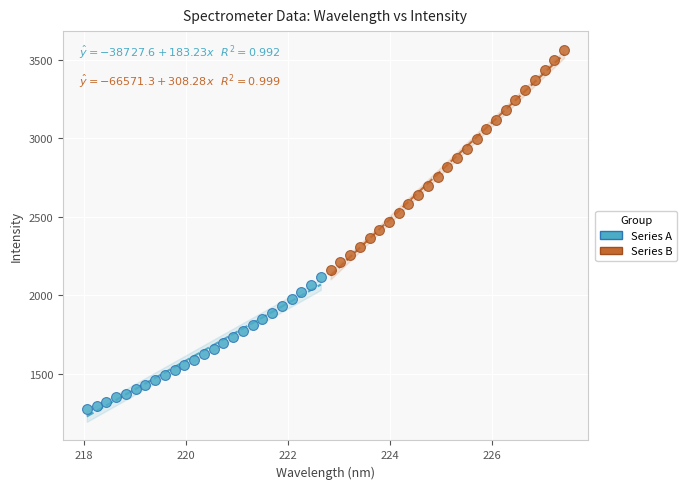

Which series reaches the maximum Y coordinate?

Series B